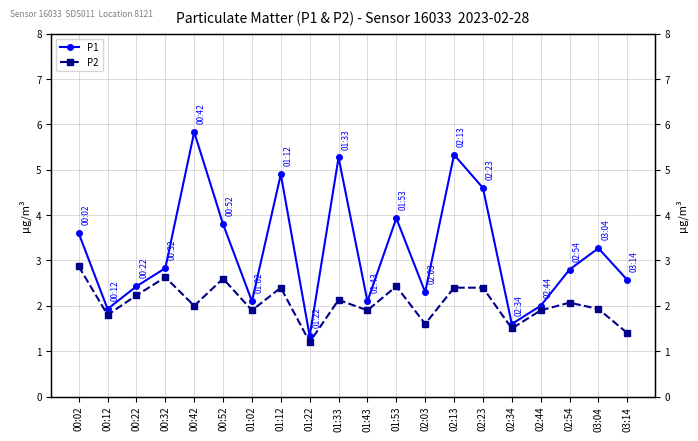

At which category does P1 reach its first local valley?

00:12